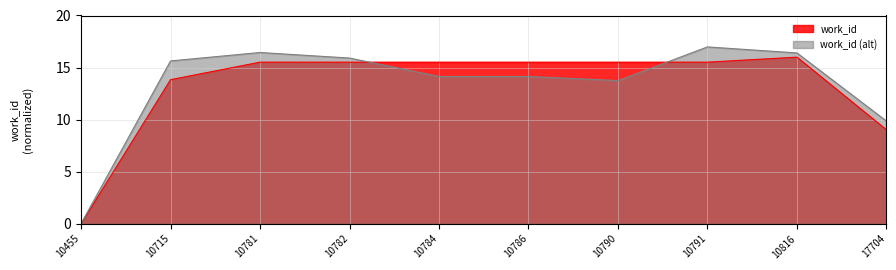

True or false: the data shows 25.6 at 10791.

False